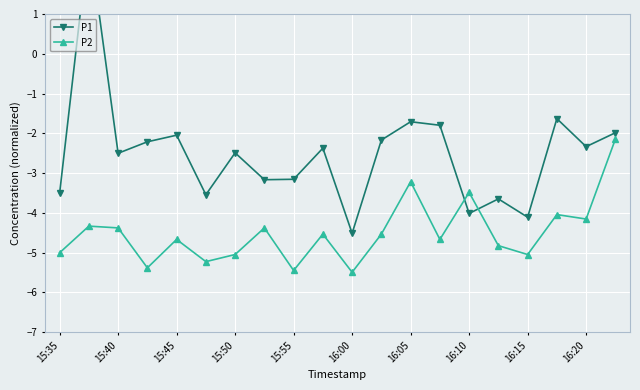

The P2 series shows -4.2 at 16:20. True or false?

True